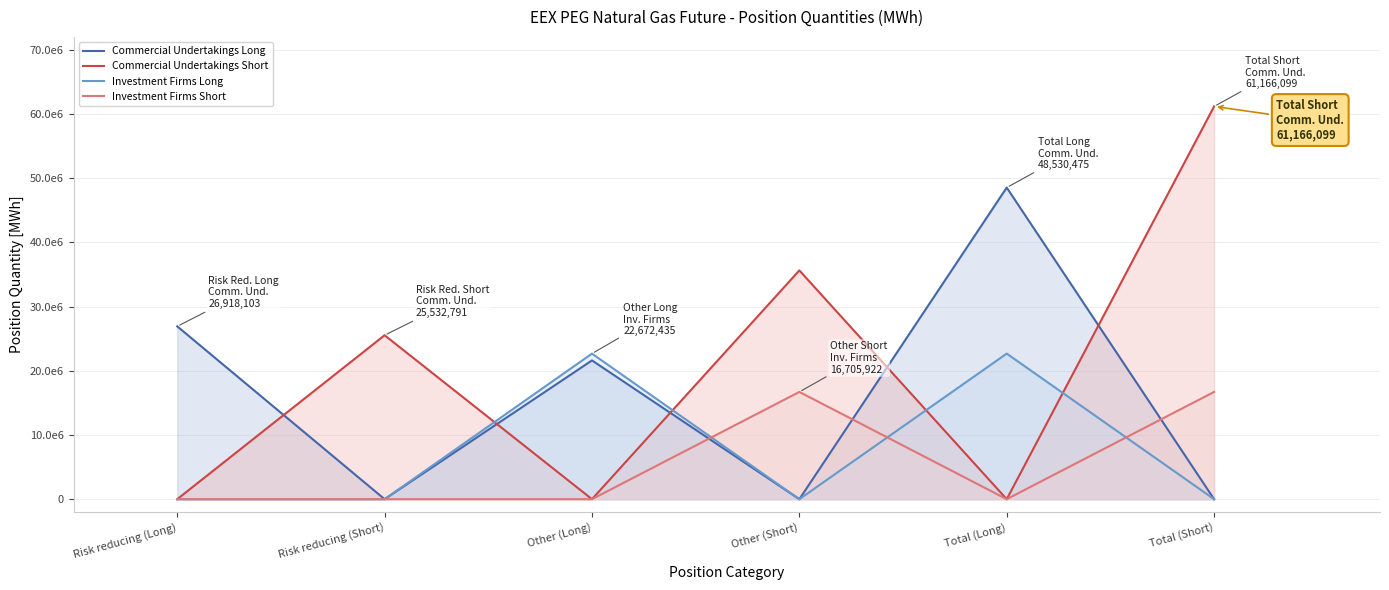

How many times do Investment Firms Long and Investment Firms Short cross each other?

3